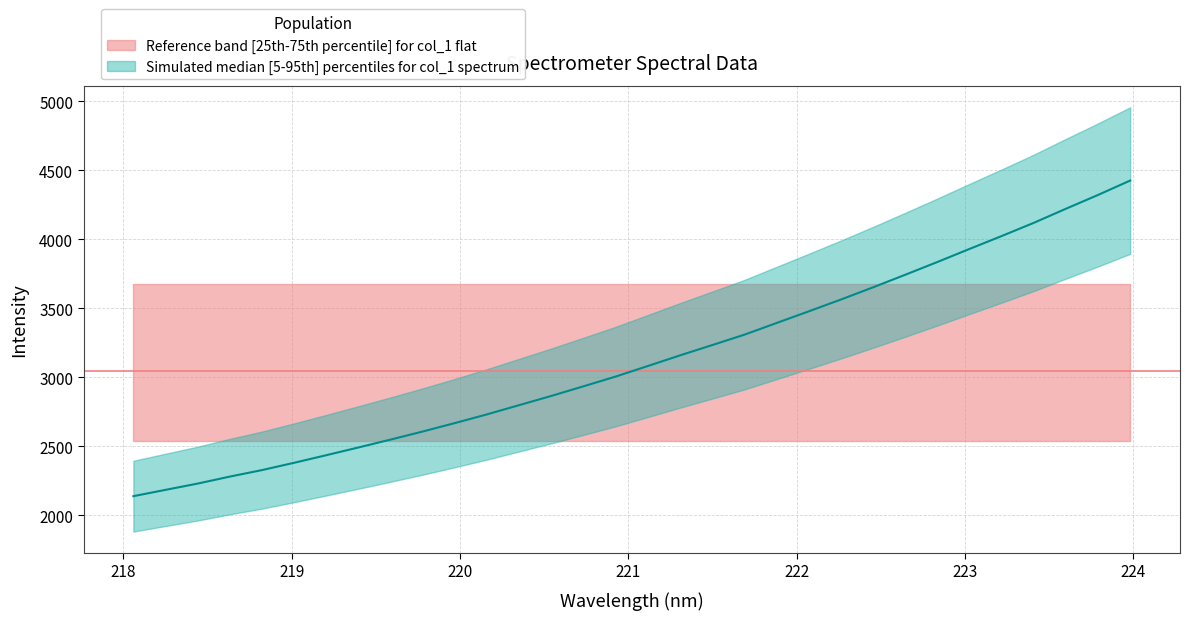

At which label is the value closest to 3281?

221.6902